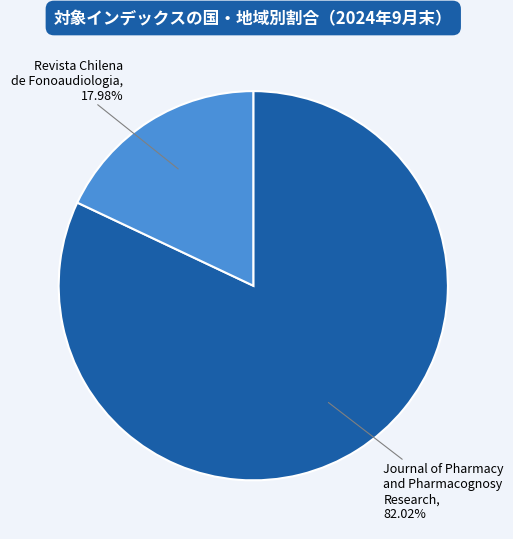

Is it true that Journal of Pharmacy and Pharmacognosy Research is 82% of the pie?

True